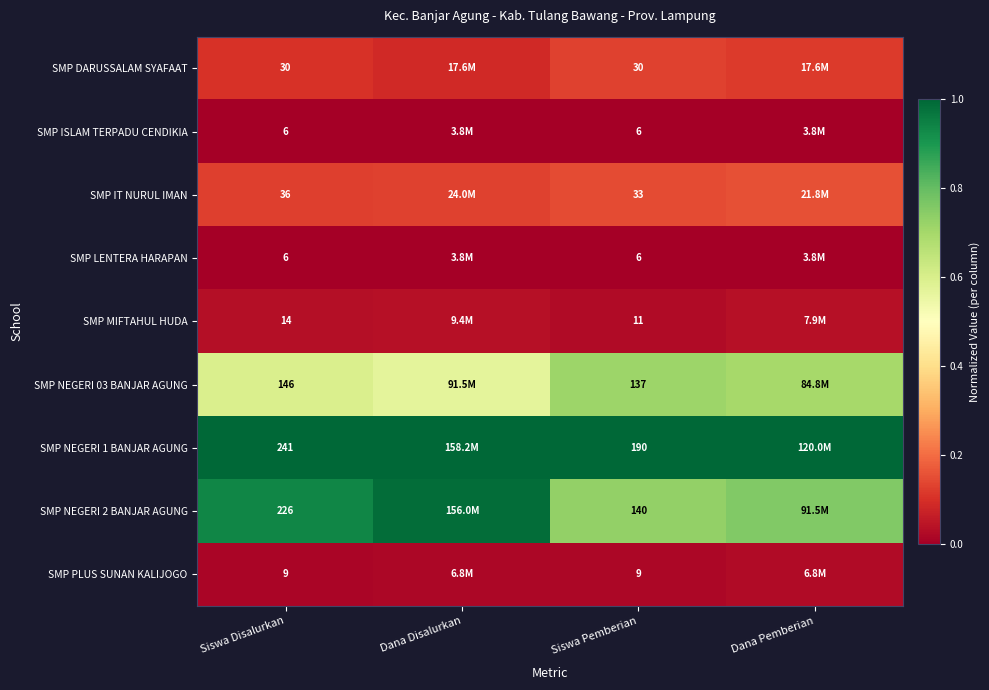

Between Siswa Disalurkan and Siswa Pemberian, which series saw the biggest shift?

SMP NEGERI 2 BANJAR AGUNG